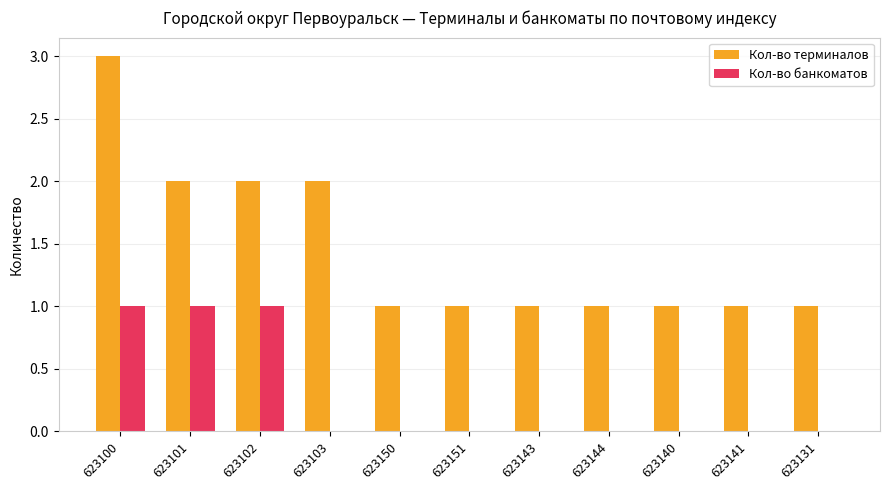

How many groups of bars are there?

11